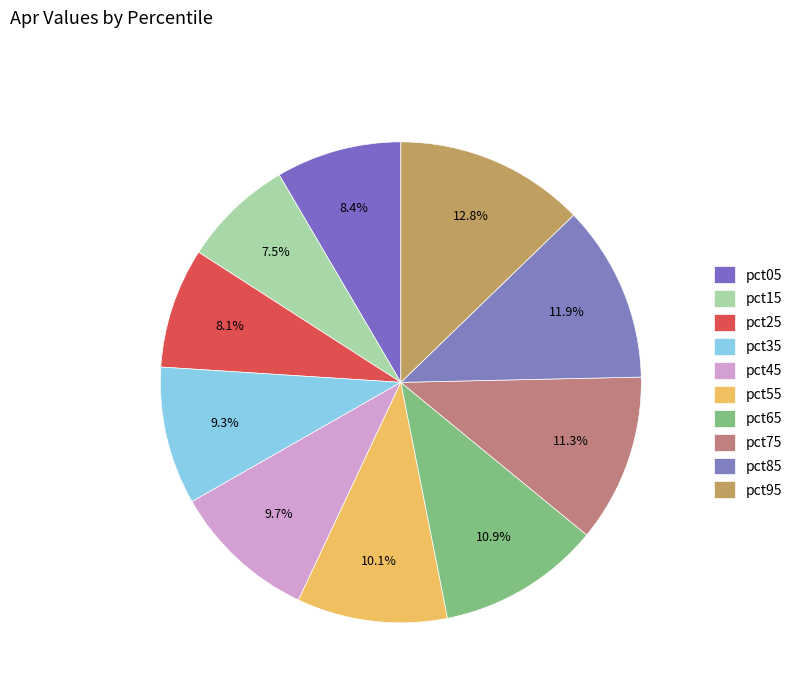

To the nearest percent, what percentage of the pie is pct45?

10%